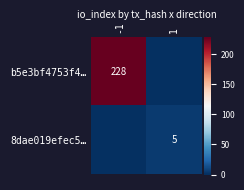

Is it true that b5e3bf4753f4… equals 409 at -1?

False